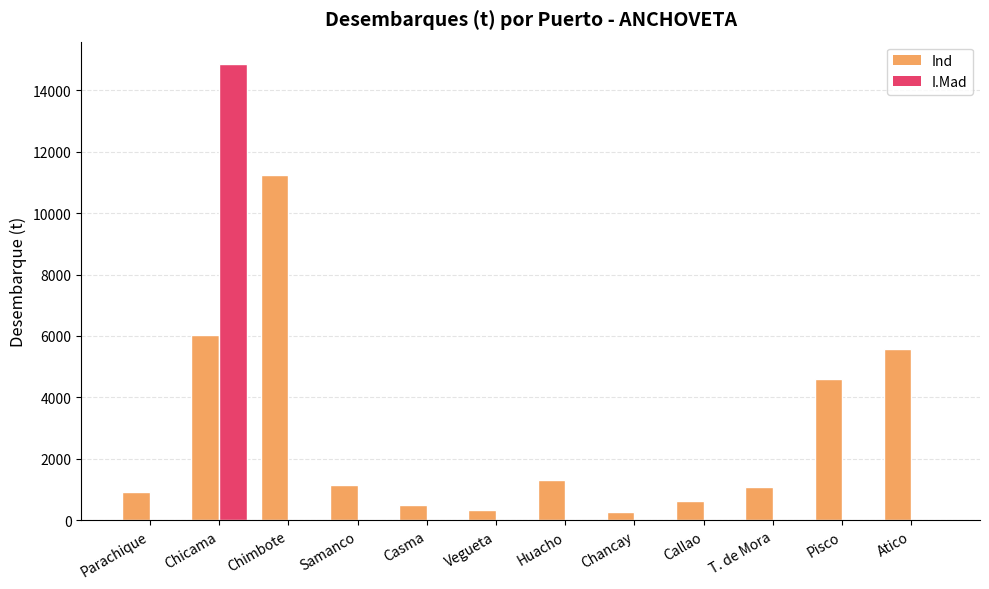

At which label does I.Mad reach its peak?

Chicama